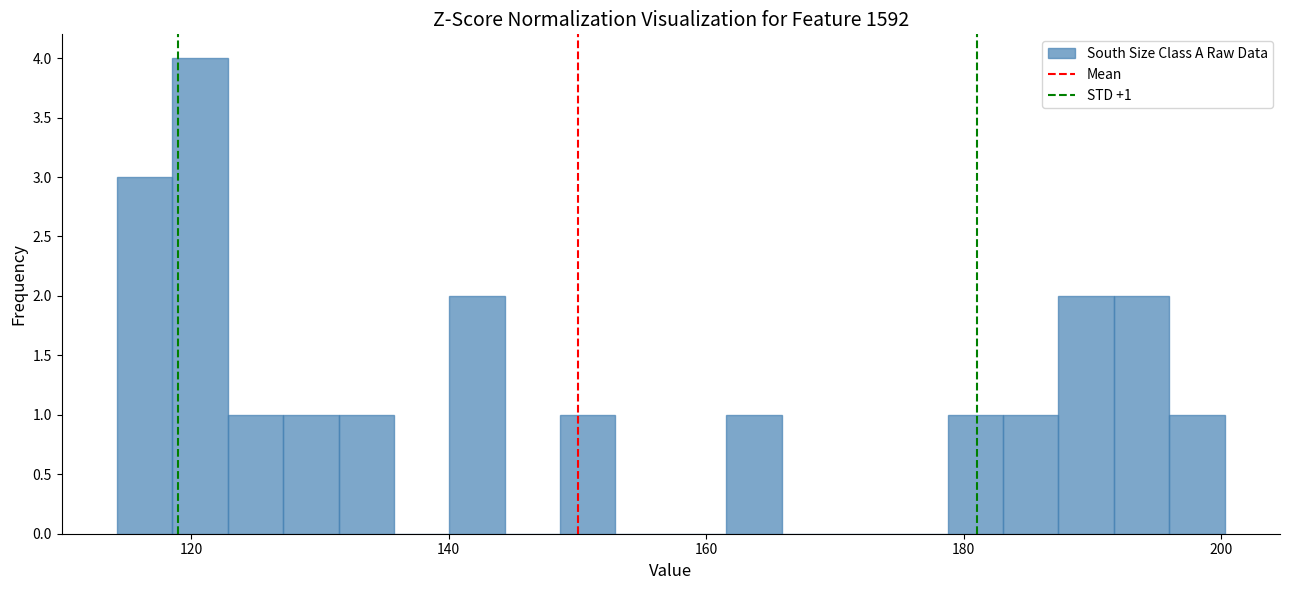

Around what value on the x-axis is the tallest bar? Give the approximate position of its centre, as read against the axis.

120